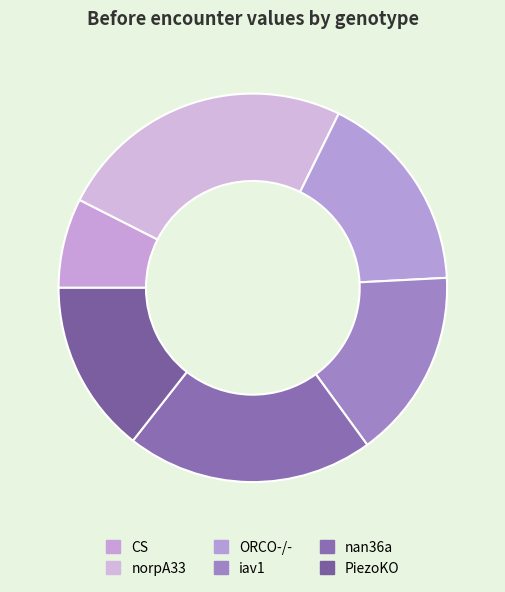

To the nearest percent, what percentage of the pie is norpA33?

25%